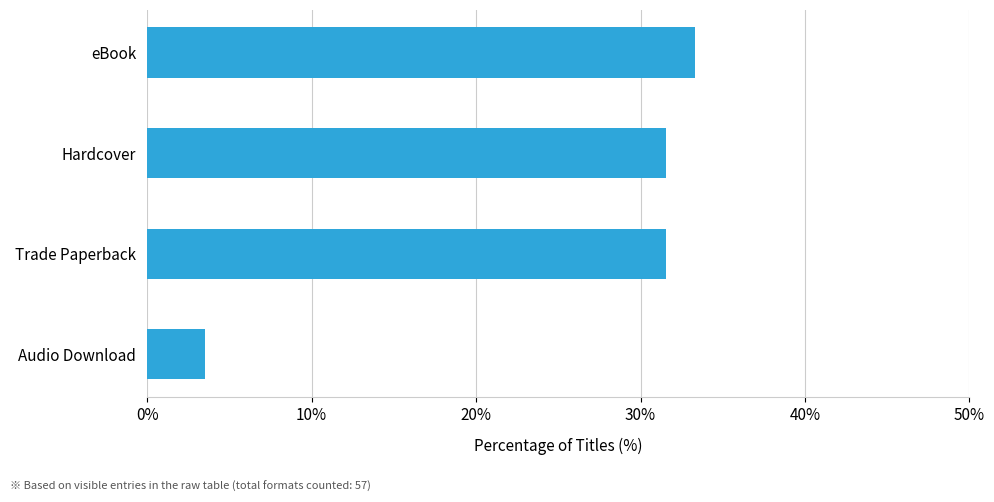

What is the difference between the maximum and second lowest values?

1.8